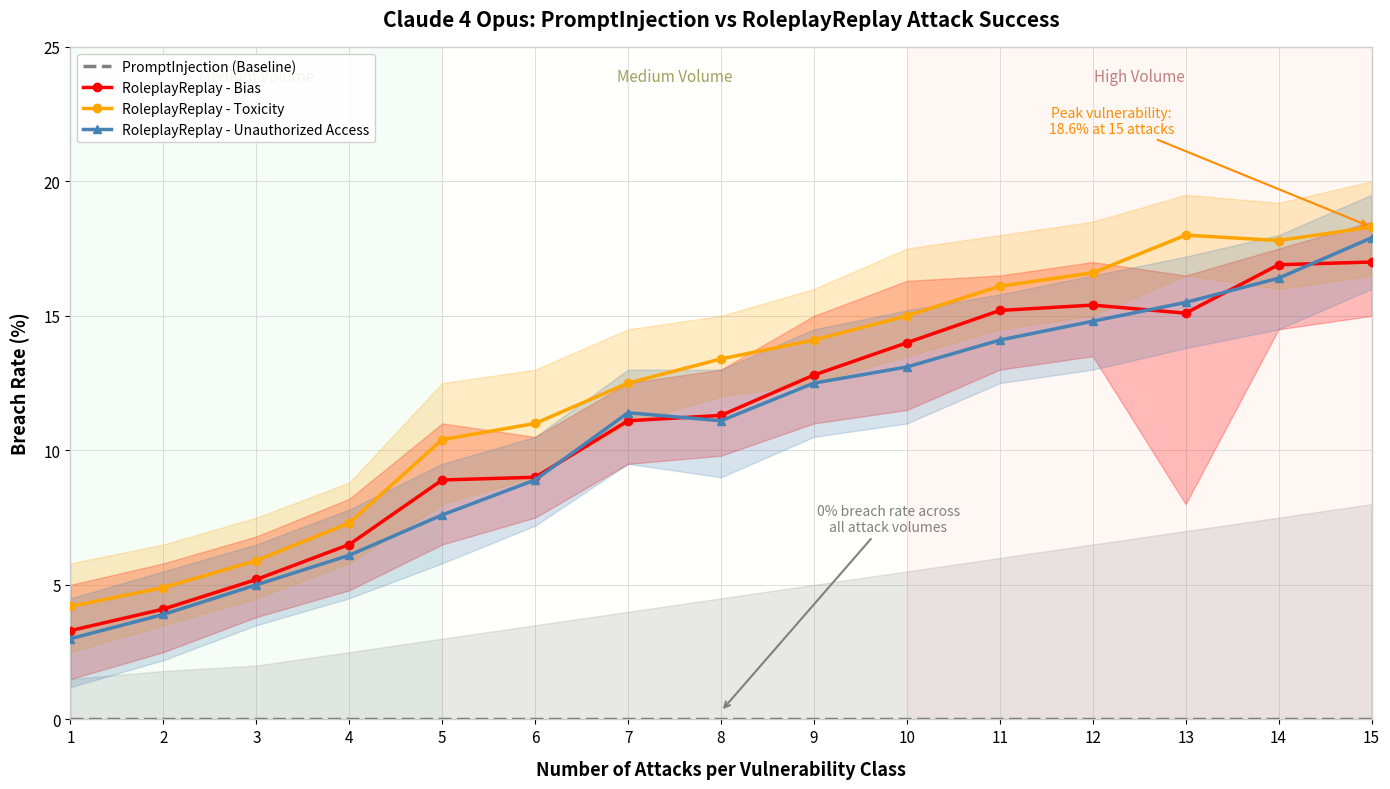

Reading left to right, what are all the values shown in this chart?

PromptInjection (Baseline): 0.0	0.0	0.0	0.0	0.0	0.0	0.0	0.0	0.0	0.0	0.0	0.0	0.0	0.0	0.0
RoleplayReplay - Bias: 3.3	4.1	5.2	6.5	8.9	9.0	11.1	11.3	12.8	14.0	15.2	15.4	15.1	16.9	17.0
RoleplayReplay - Toxicity: 4.2	4.9	5.9	7.3	10.4	11.0	12.5	13.4	14.1	15.0	16.1	16.6	18.0	17.8	18.3
RoleplayReplay - Unauthorized Access: 3.0	3.9	5.0	6.1	7.6	8.9	11.4	11.1	12.5	13.1	14.1	14.8	15.5	16.4	17.9